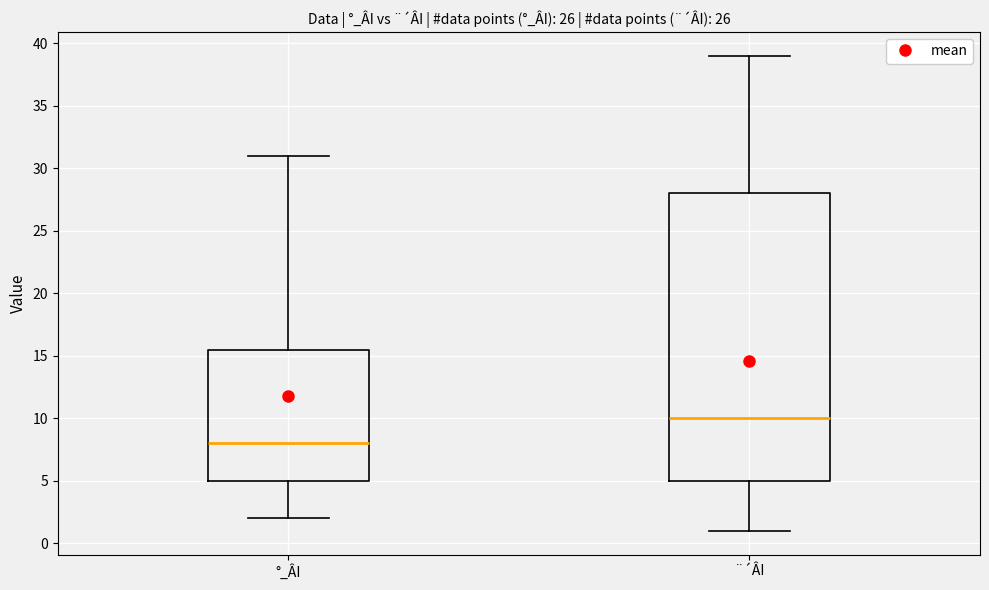

Reading left to right, transcribe this box plot: for each box, give where its median line is, the range the box spans, and where its two whiskers end, as read against the y-axis. The values are not printed on the chart, so give them approximately, as read against the axis.

°_ÂI: median 8.0, box 5.0 to 15.5, whiskers 2.0 to 31.0
¨´ÂI: median 10.0, box 5.0 to 28.0, whiskers 1.0 to 39.0